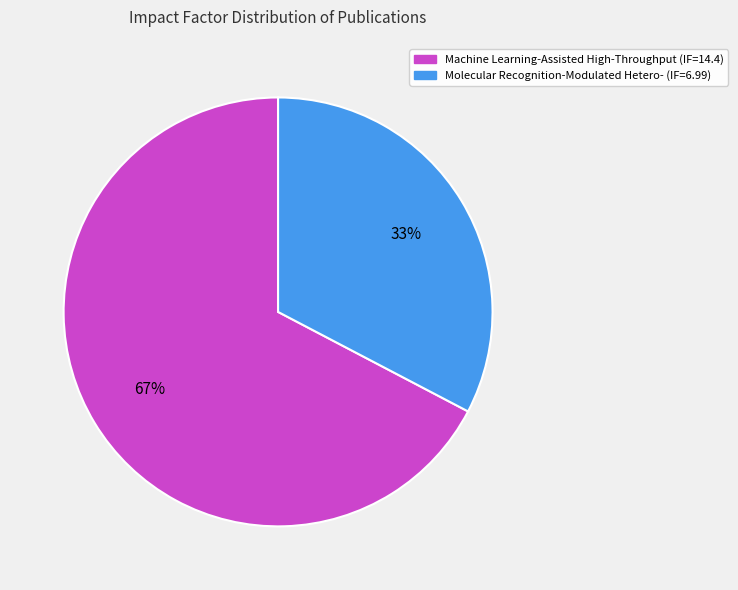

Does any single category account for the majority?

Yes